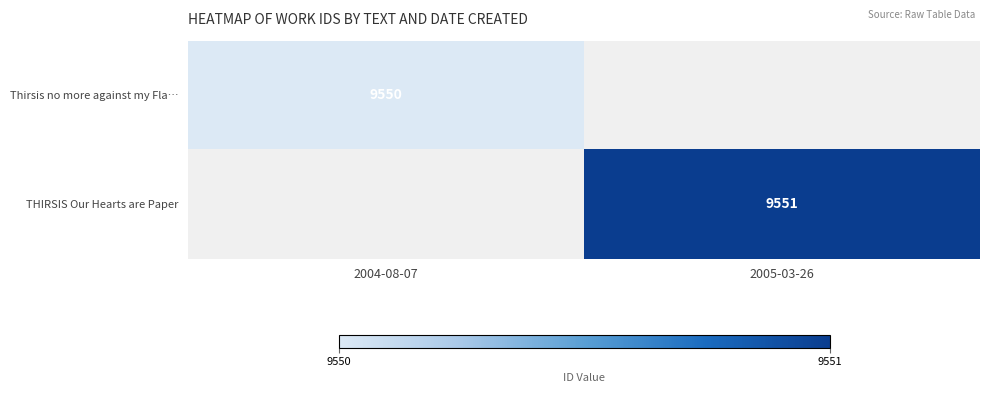

The THIRSIS Our Hearts are Paper series shows 6167 at 2005-03-26. True or false?

False